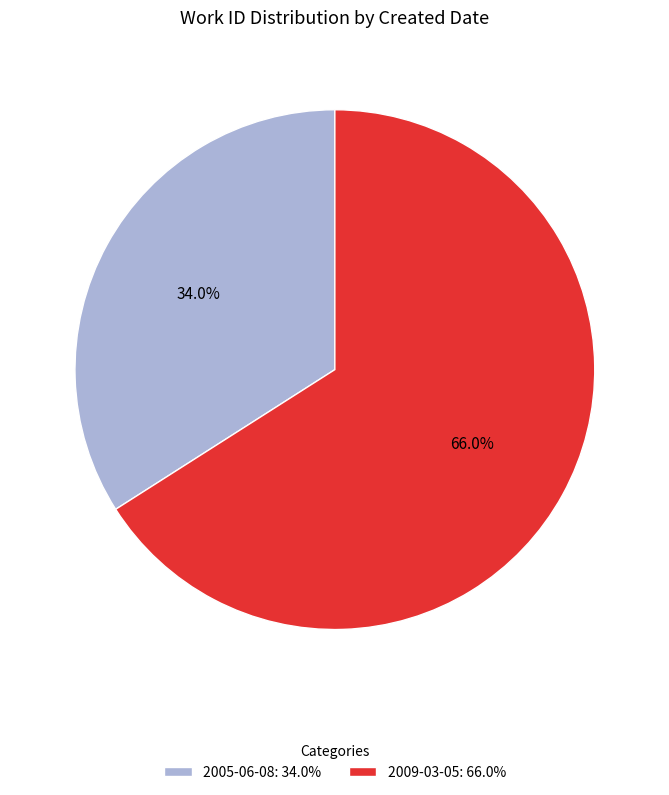

Is it true that 2009-03-05 is 59% of the pie?

False